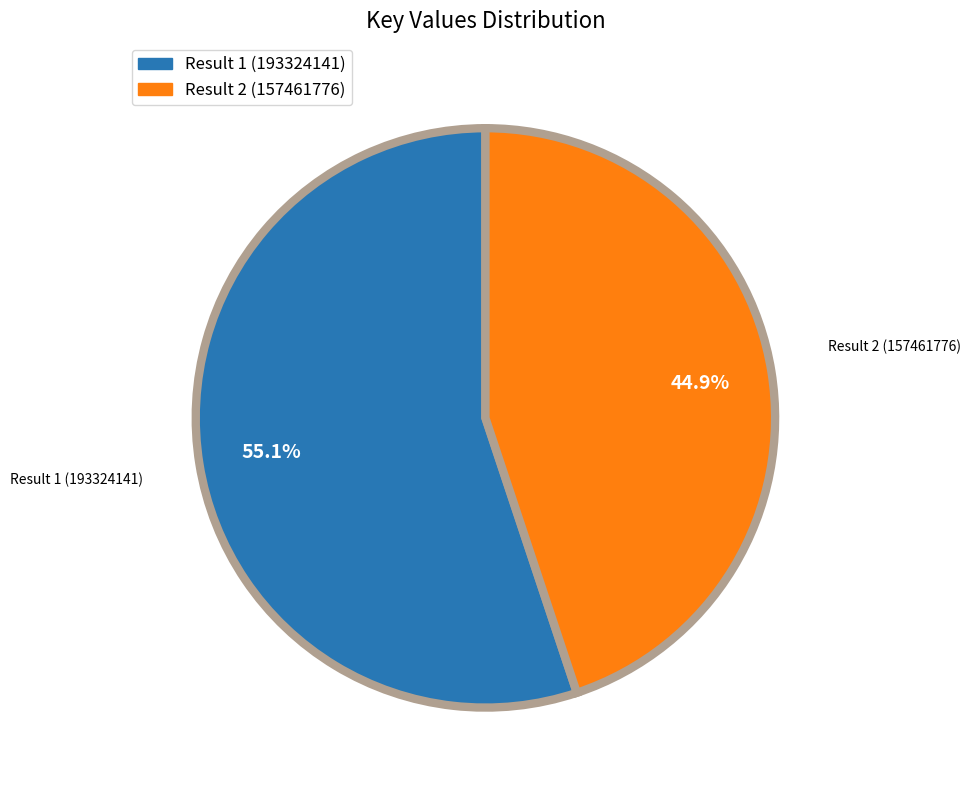

Is there a majority slice in this chart?

Yes